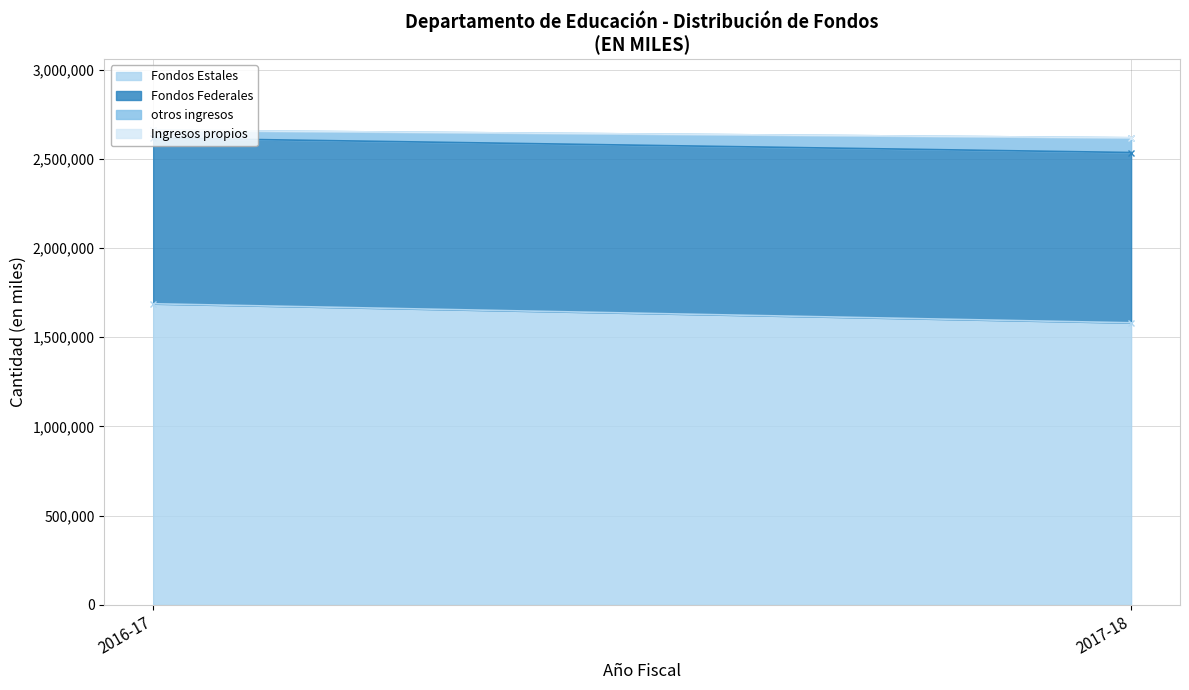

Rank the series at 2017-18 from highest to lowest value.

Fondos Estales, Fondos Federales, otros ingresos, Ingresos propios